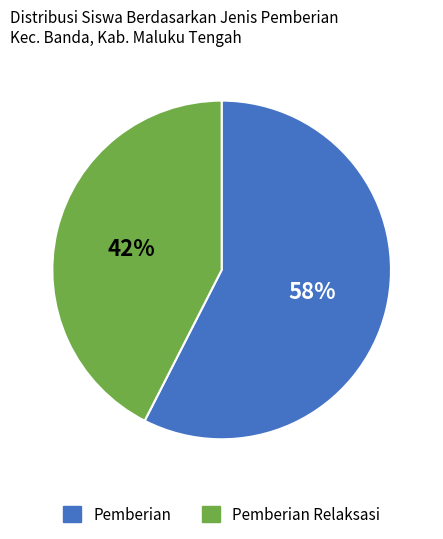

To the nearest percent, what is the average slice percentage?

50%